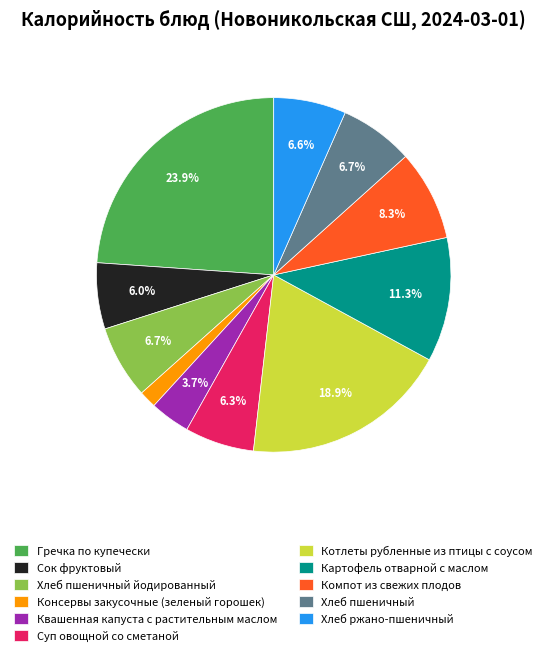

Is it true that Хлеб ржано-пшеничный is 1% of the pie?

False